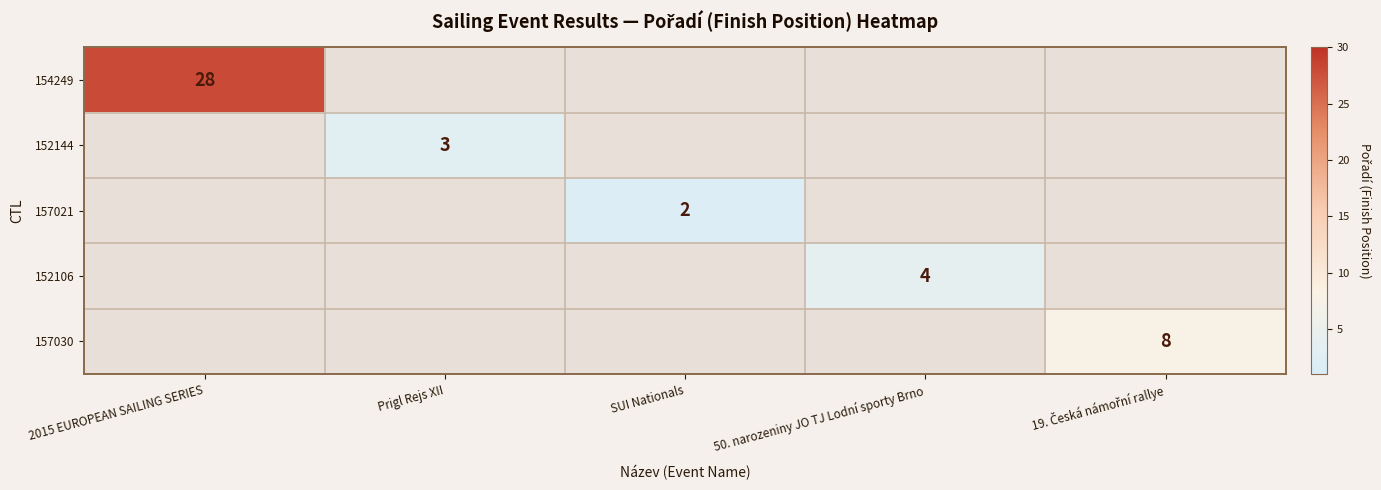

The 152144 series shows 3 at Prigl Rejs XII. True or false?

True